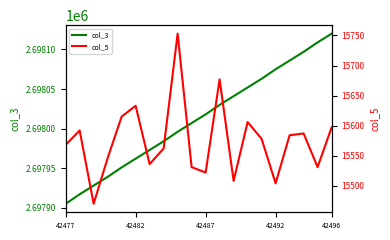

True or false: col_3 and col_5 cross at least once.

False